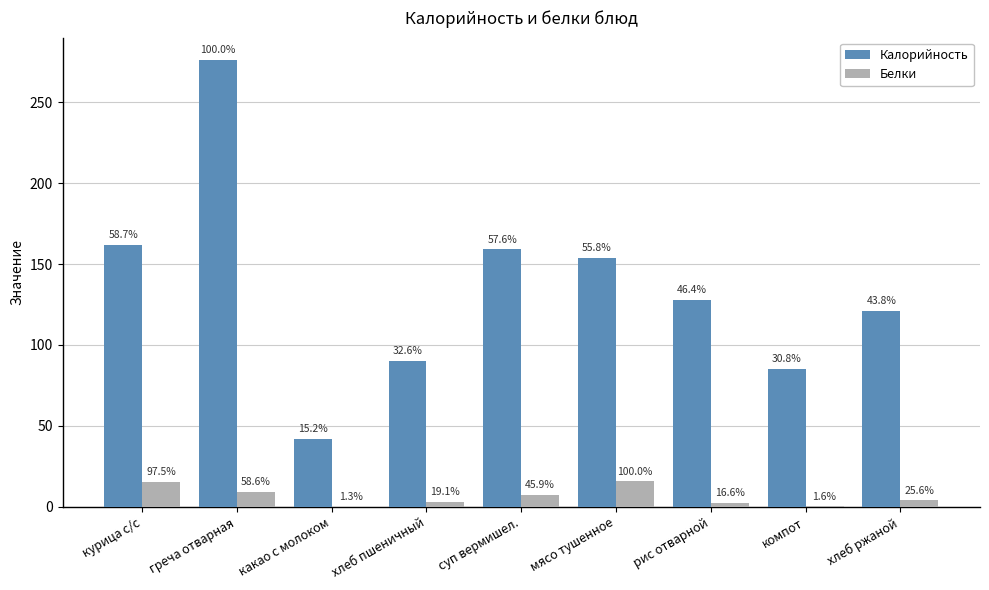

List the series in order of their overall mean, lowest first.

Белки, Калорийность